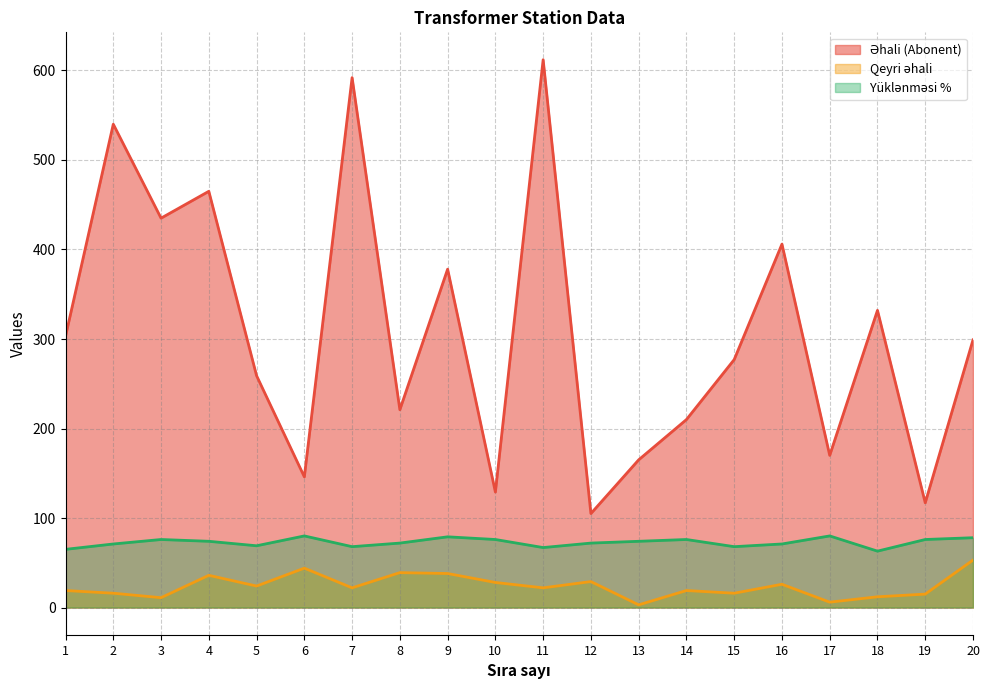

What is the value of the Qeyri əhali point at the 19th from the left?

15